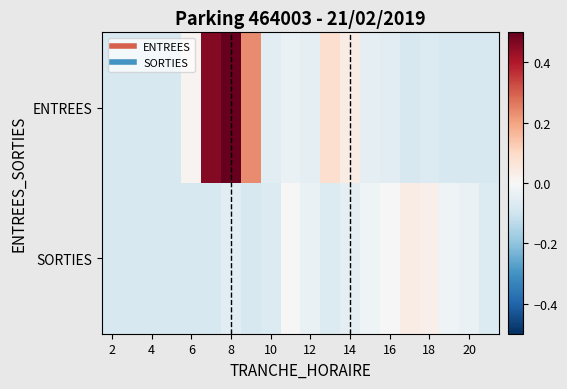

What is the smallest value displayed?

-0.1